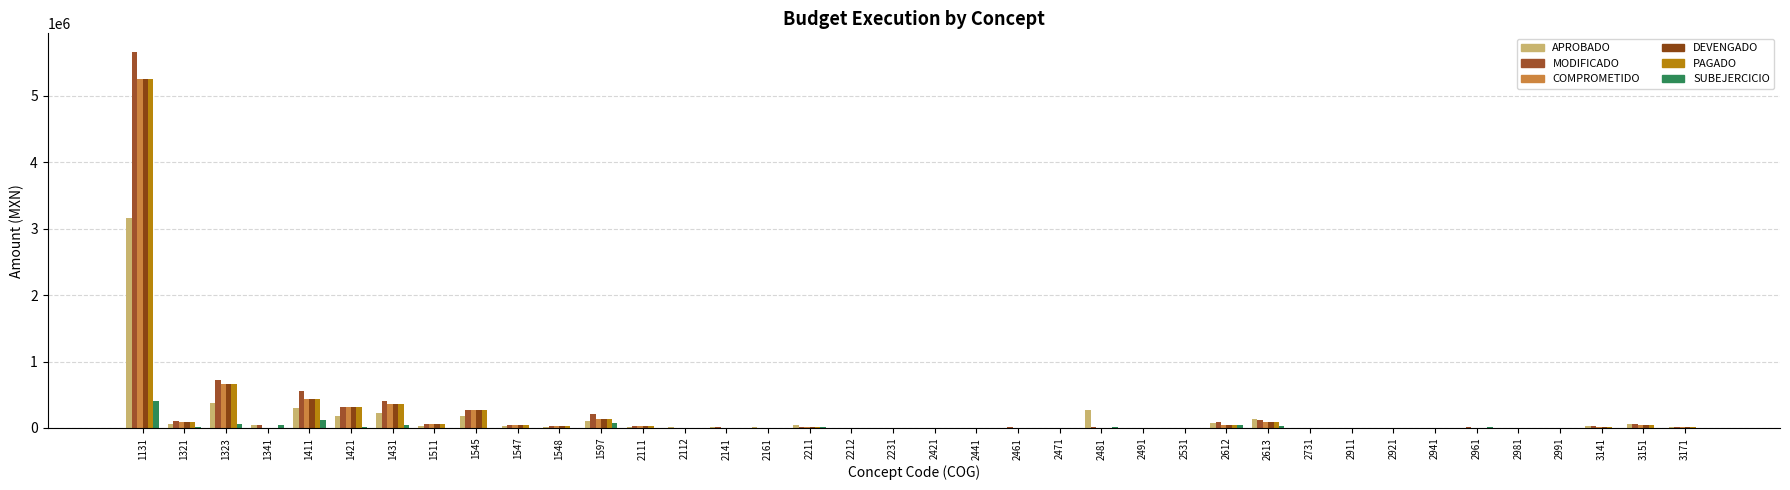

What is the total value across all series at 1411?

2275651.3